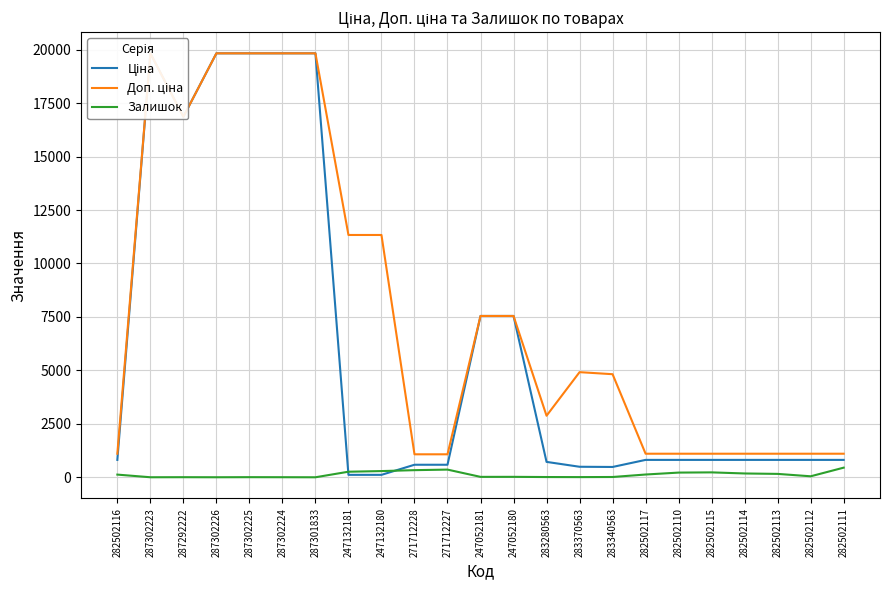

The value of Ціна at 287302224 is 19831.1. True or false?

True